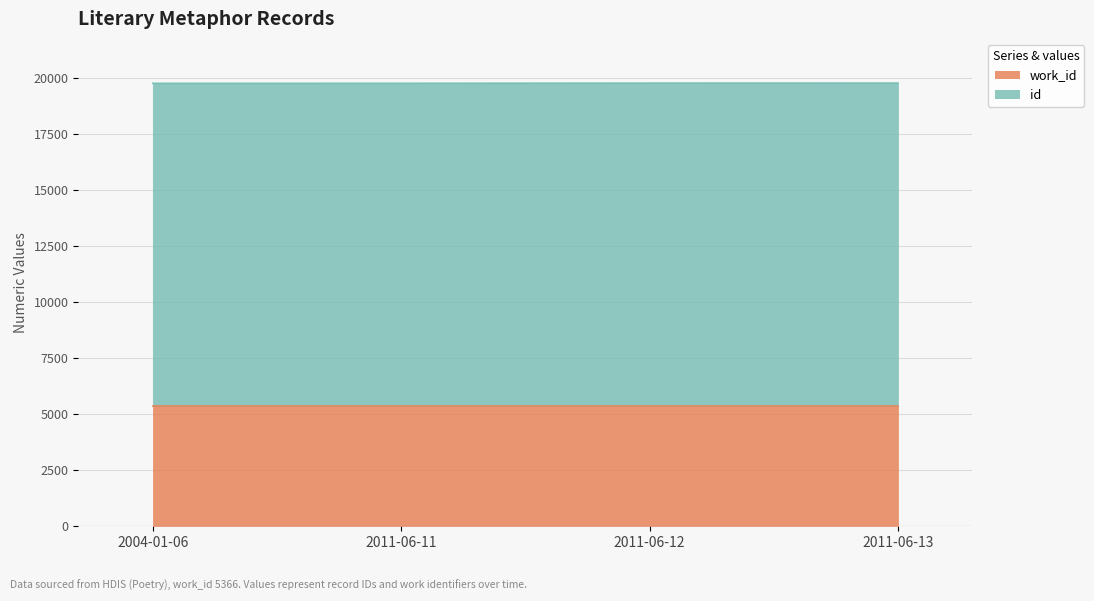

What position from the right is 2011-06-13?

1